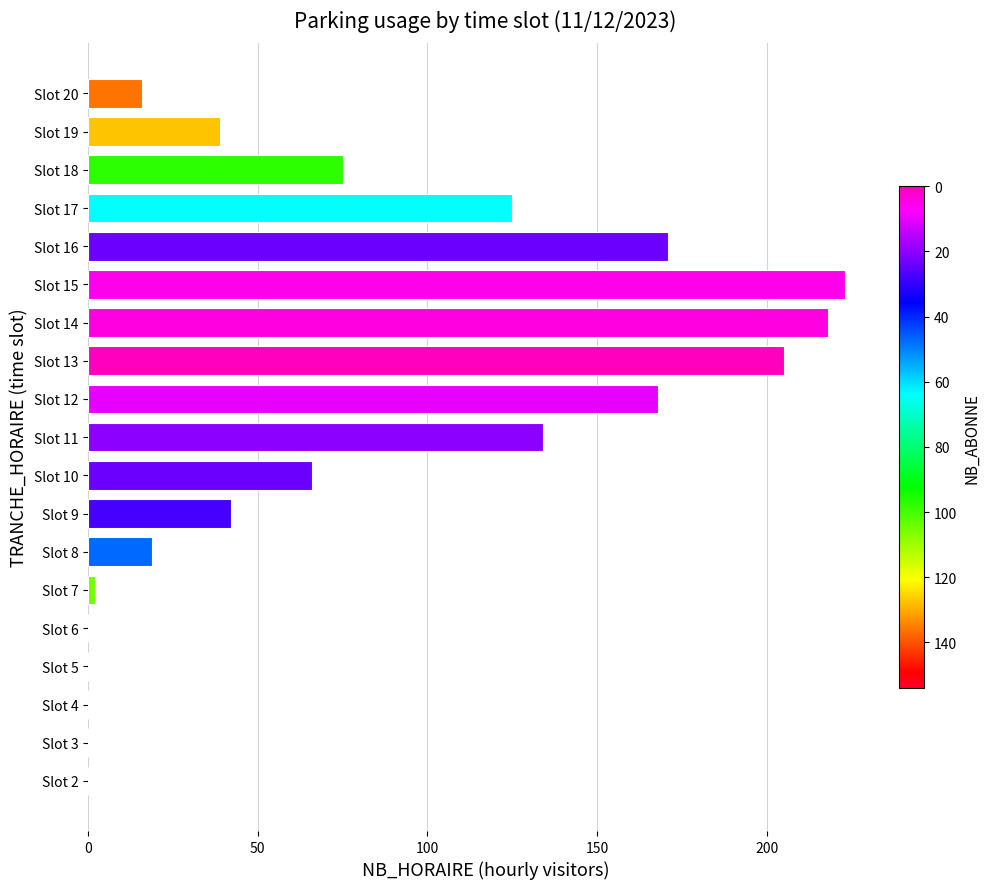

Where is the data nearest to the value 111?

Slot 17